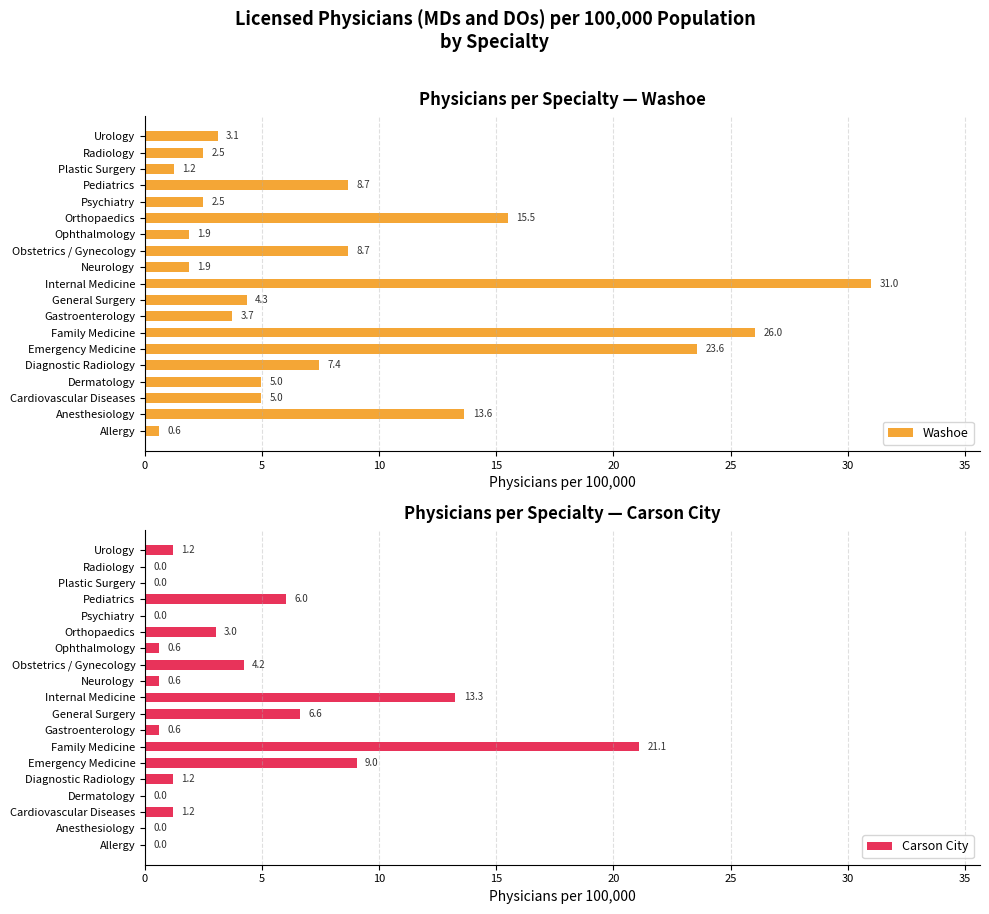

What is the total value across all series at 10?

6.2